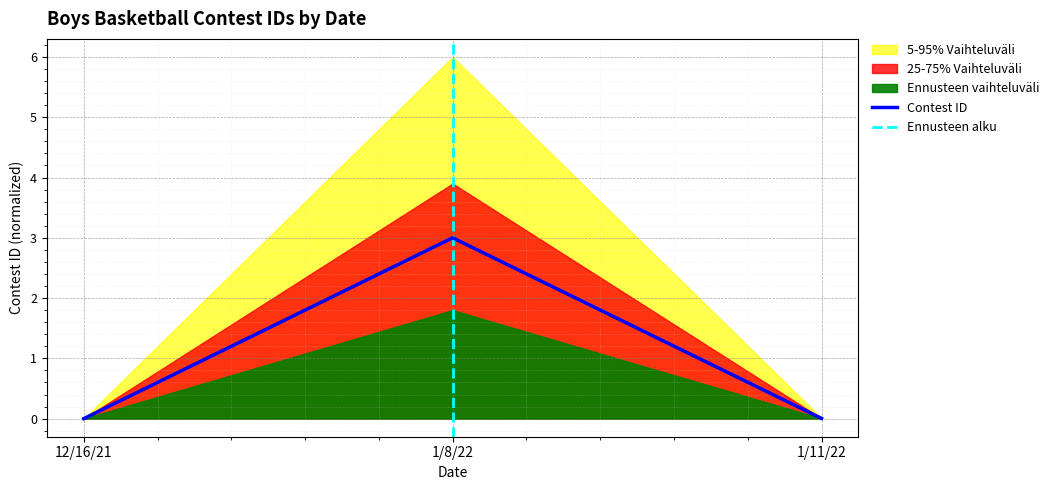

Is it true that Contest ID equals 0.0 at 12/16/21?

True